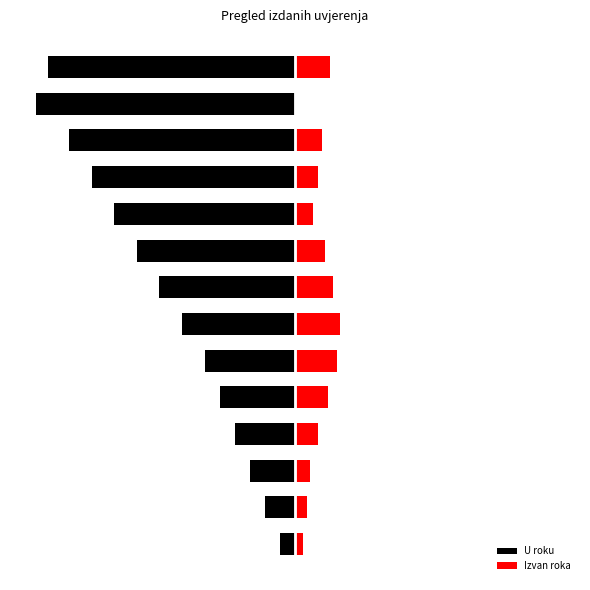

How many categories are shown in the chart?

14